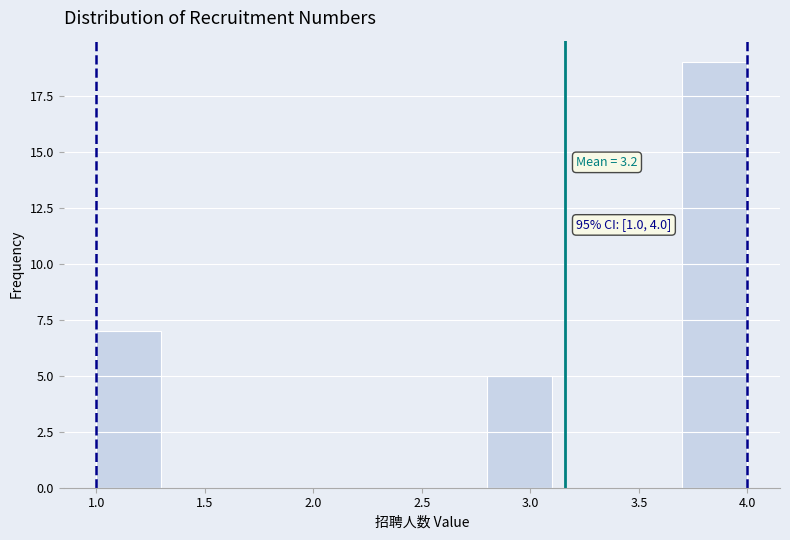

Which range on the x-axis has the tallest bar?

3.7 to 4.0